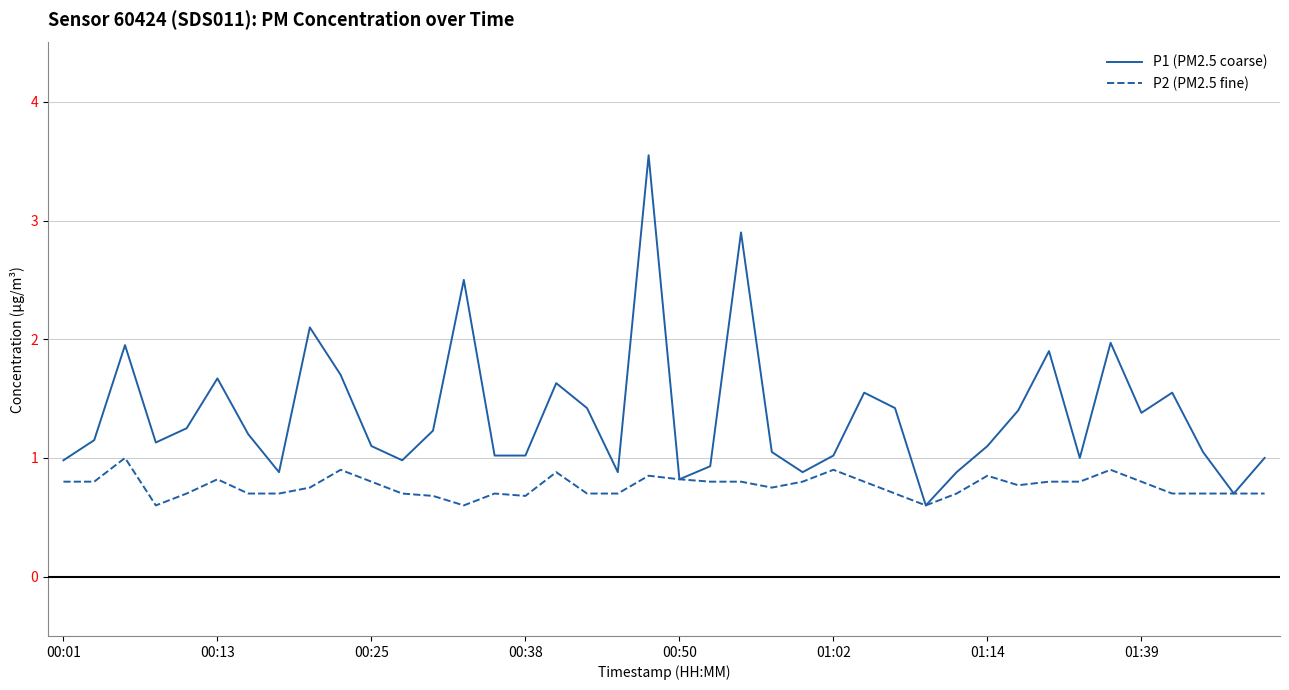

What is the lowest value of the P1 (PM2.5 coarse) series?

0.6